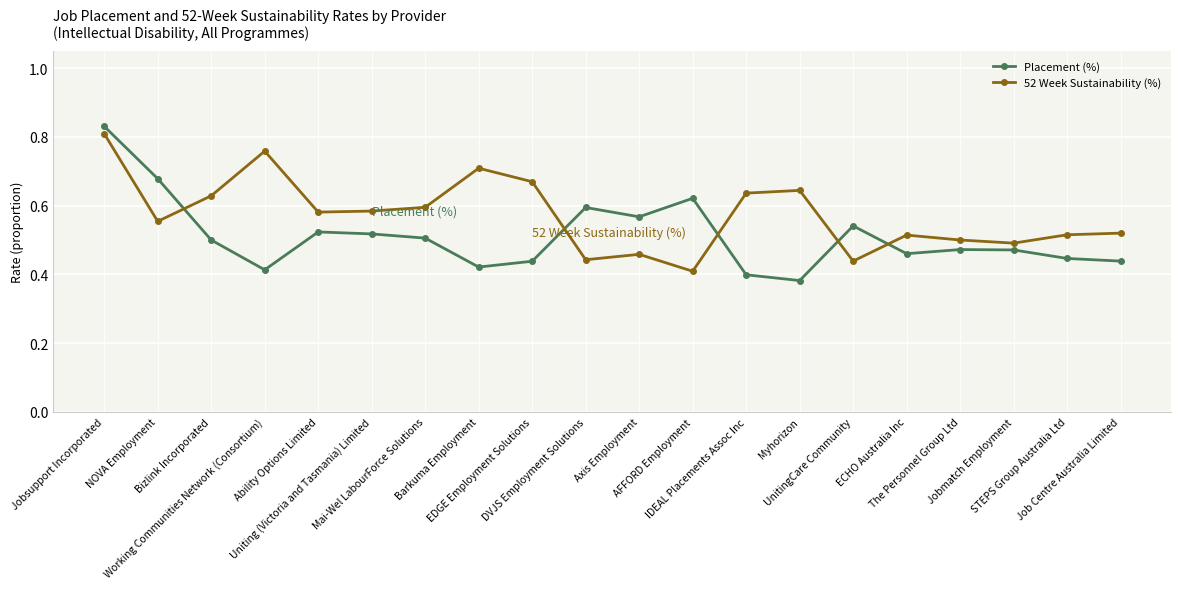

Which label corresponds to the smallest value in the chart?

Myhorizon